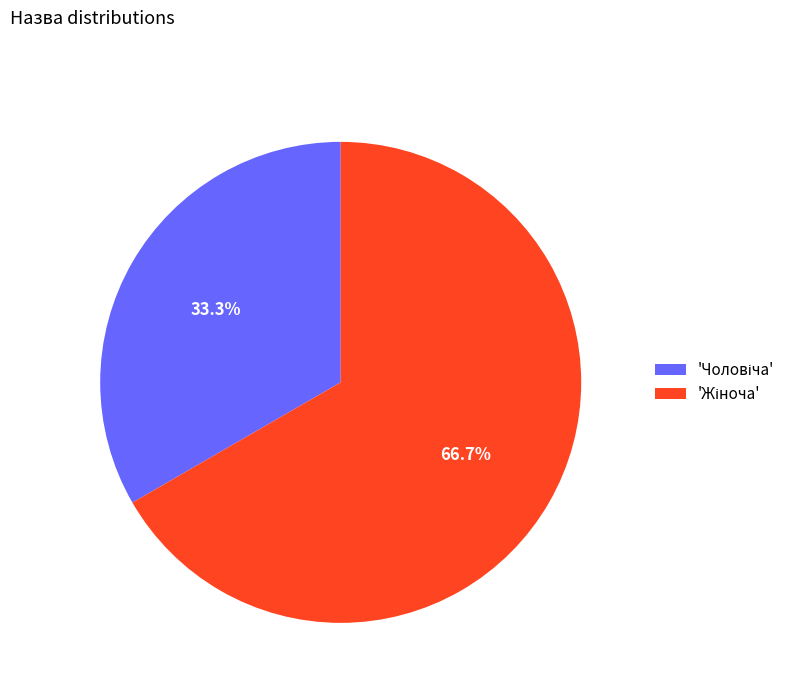

Is there any slice that represents more than half of the pie?

Yes